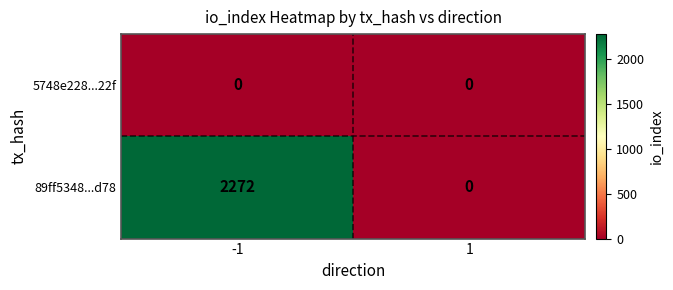

Reading left to right, what are all the values shown in this chart?

5748e228...22f: -1=0	1=0
89ff5348...d78: -1=2272	1=0